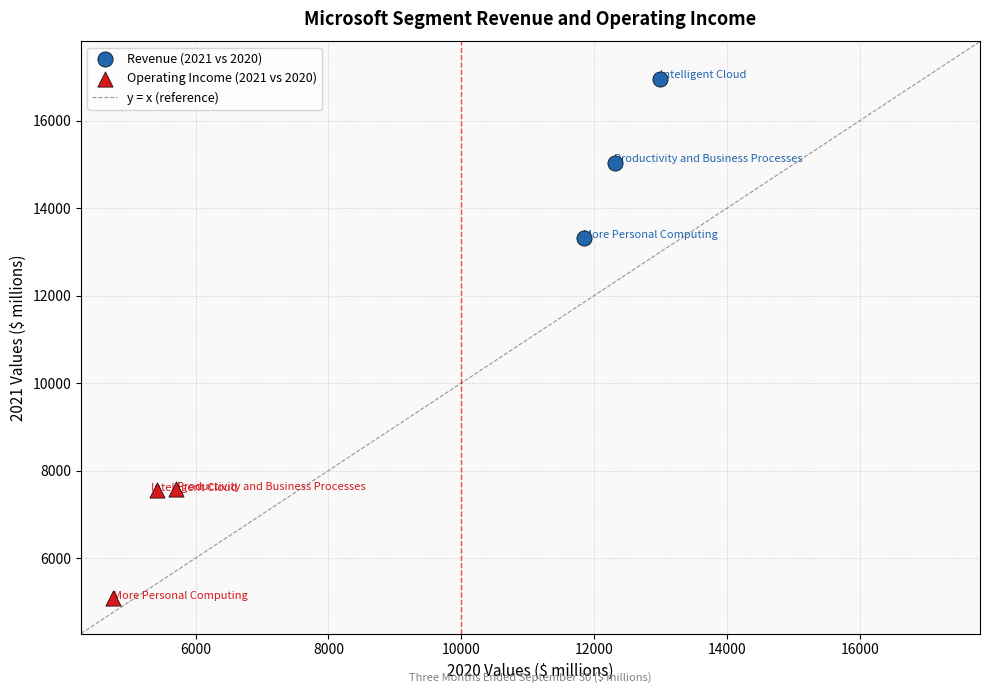

Which series has the largest Y range (max minus min)?

Revenue (2021 vs 2020)